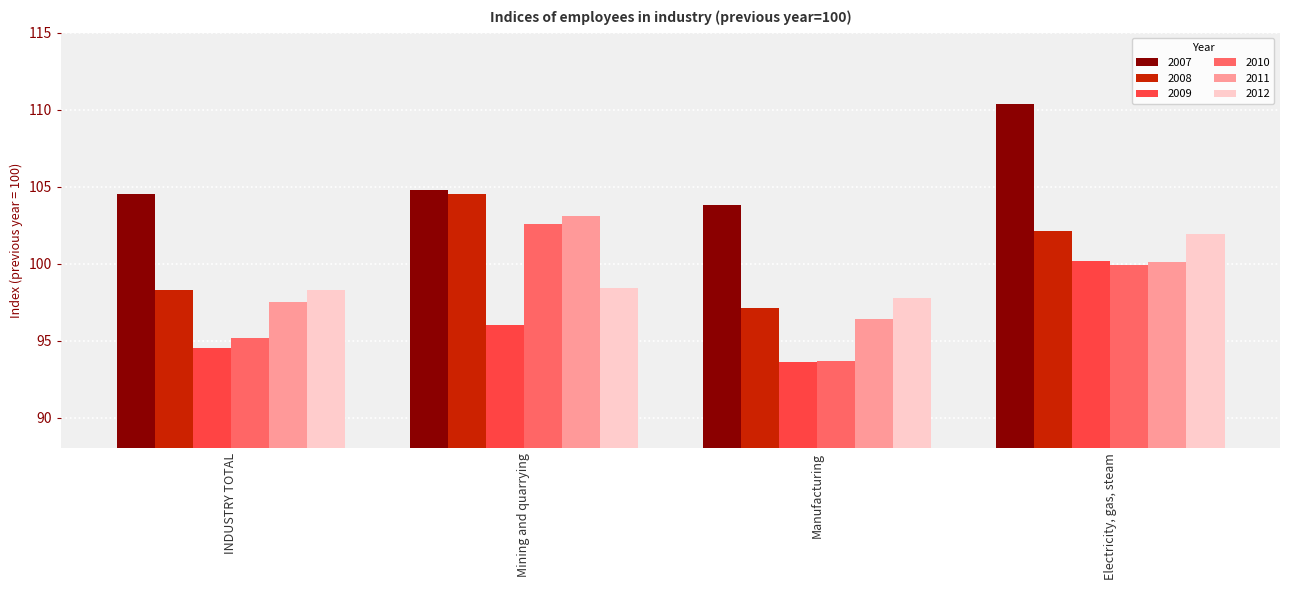

How many values in the 2010 series are below 99?

2